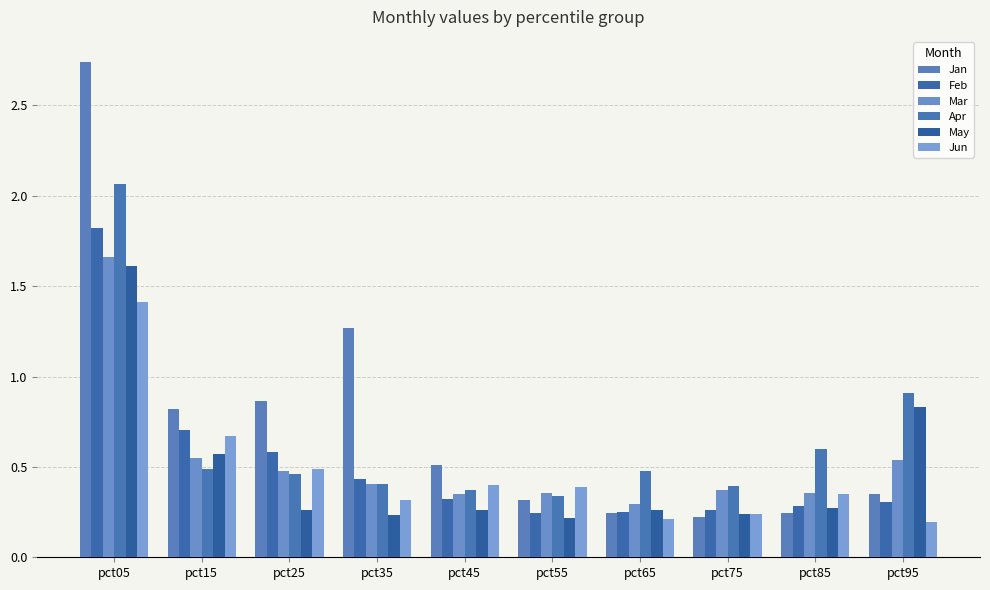

What is the sum of the Feb values at pct35 and pct65?

0.7